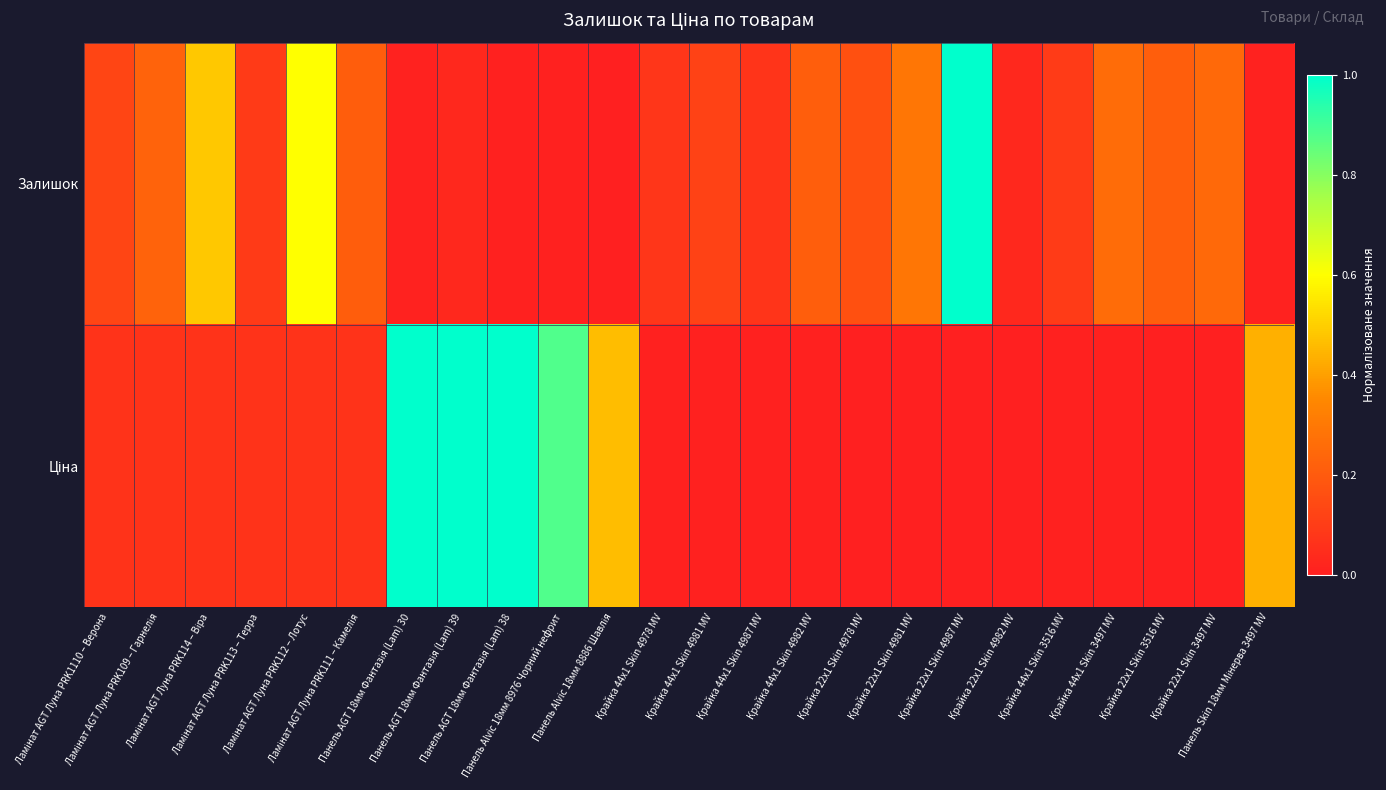

Between Крайка 44x1 Skin 4978 MV and Панель Skin 18мм Мінерва 3497 MV, which series saw the biggest shift?

Ціна